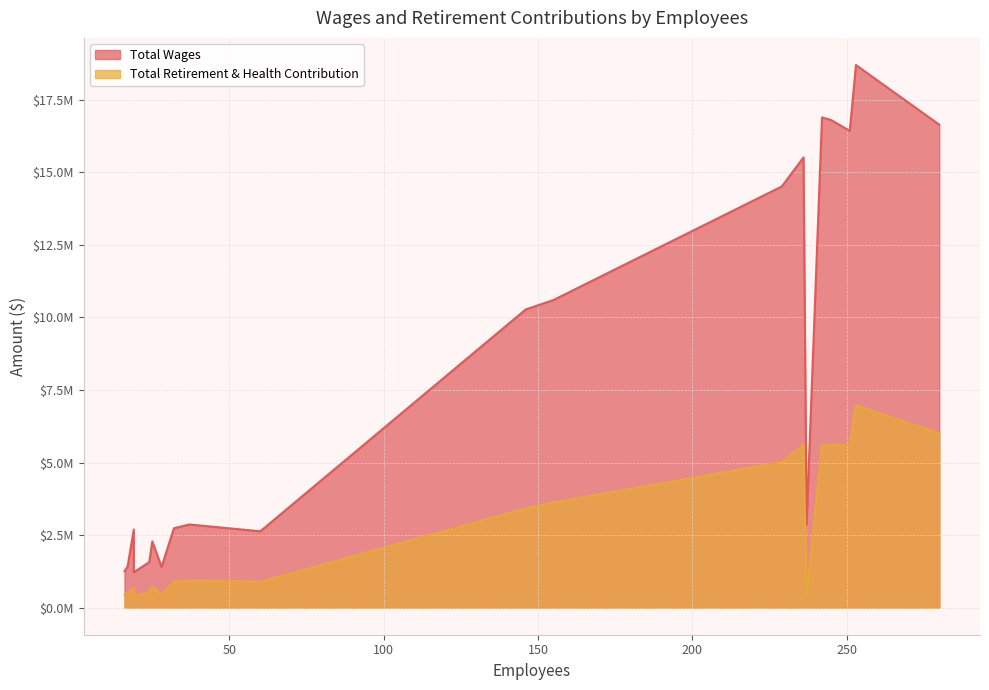

Rank the series at 280 from lowest to highest value.

Total Retirement & Health Contribution, Total Wages